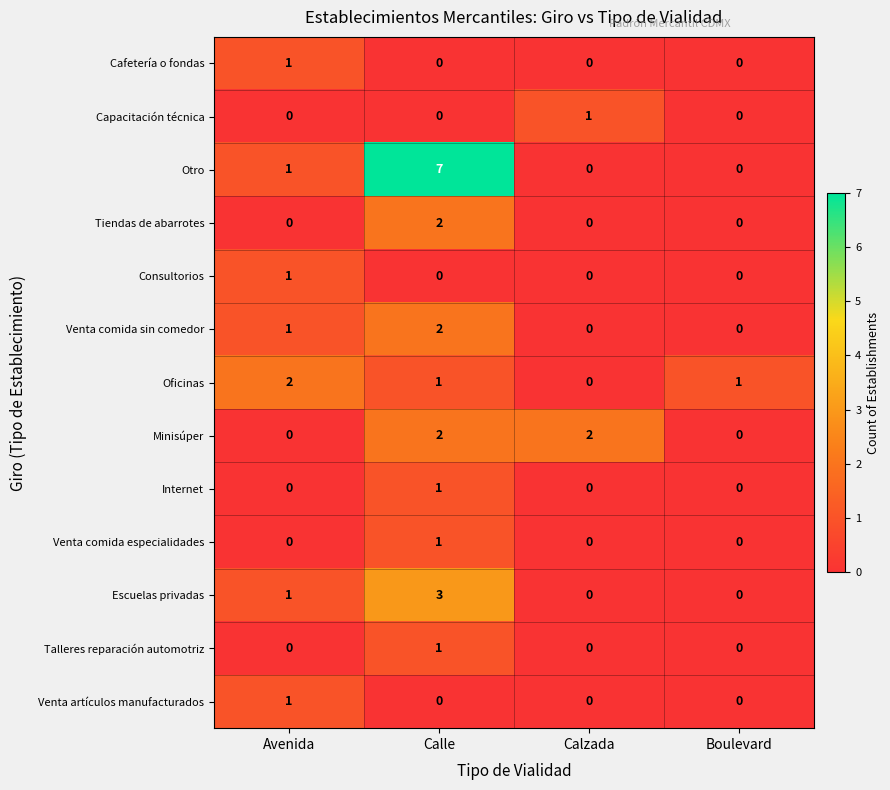

At which label does Oficinas first exceed 1?

Avenida